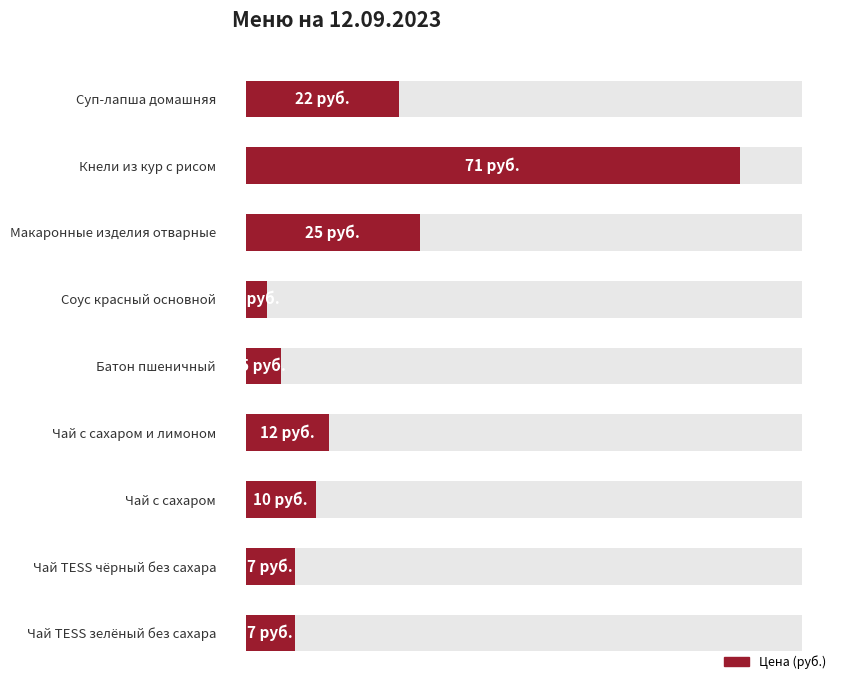

How many bars are there in total?

9